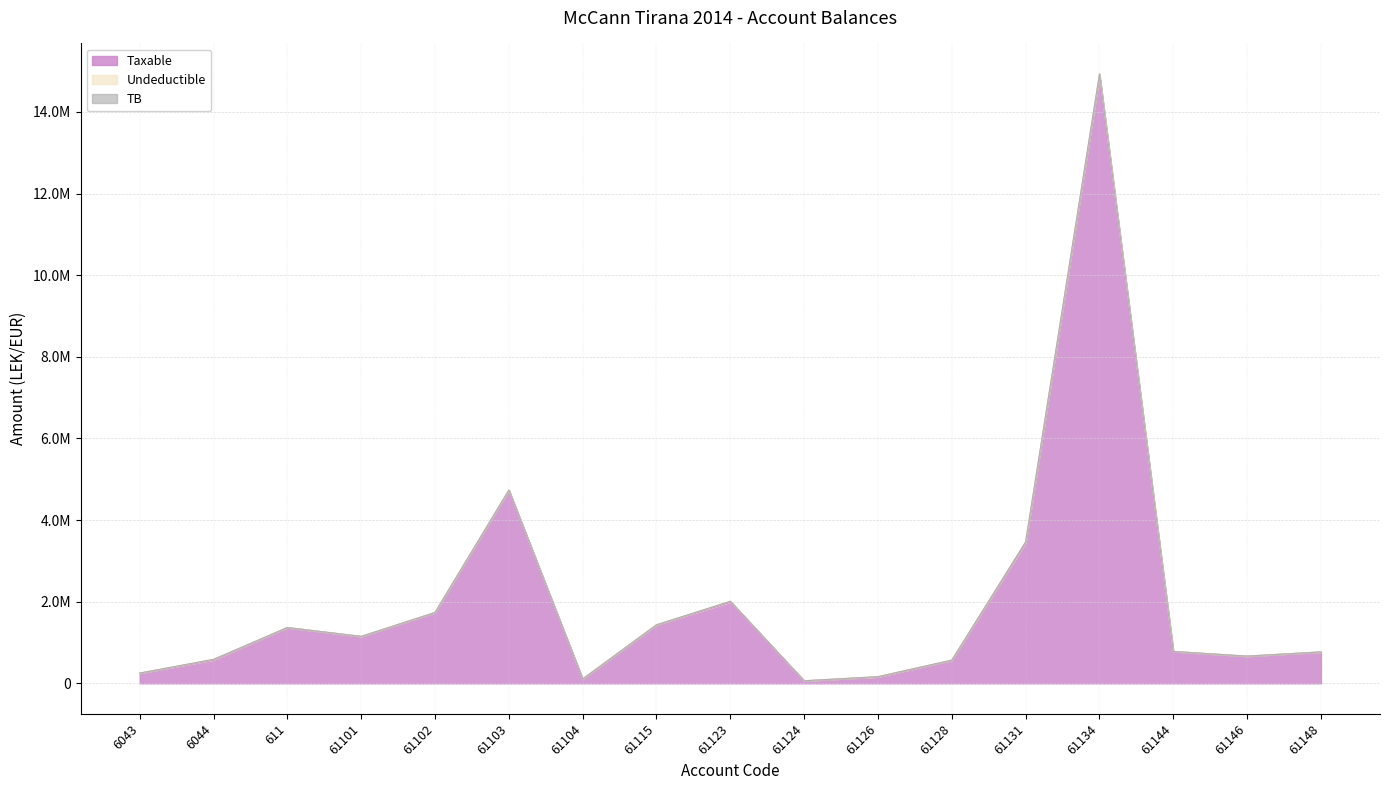

Where is the first local minimum for TB?

61101